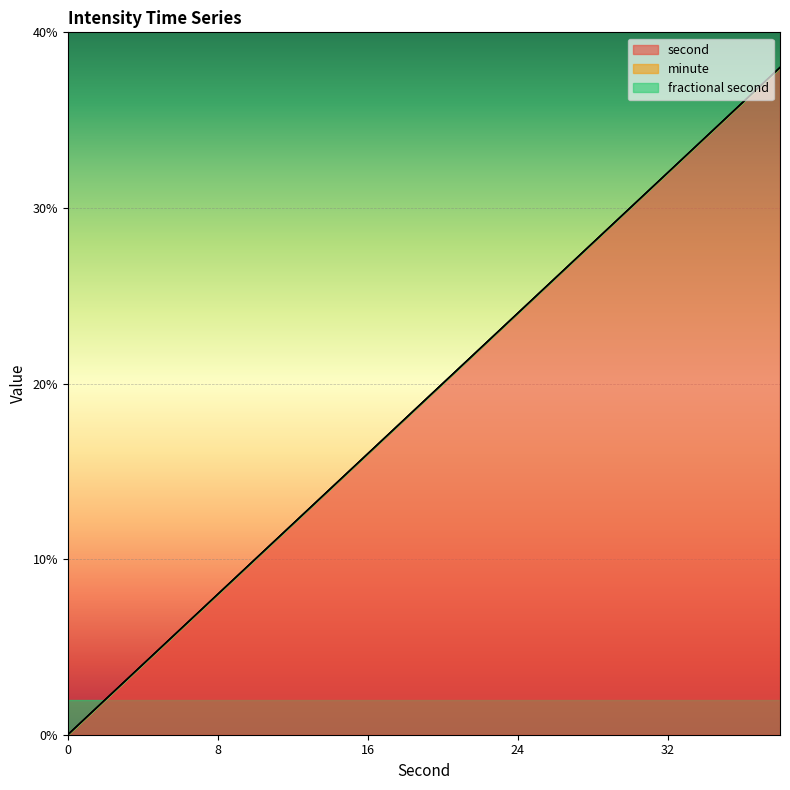

What is the difference between the highest and lowest values at 12?

12